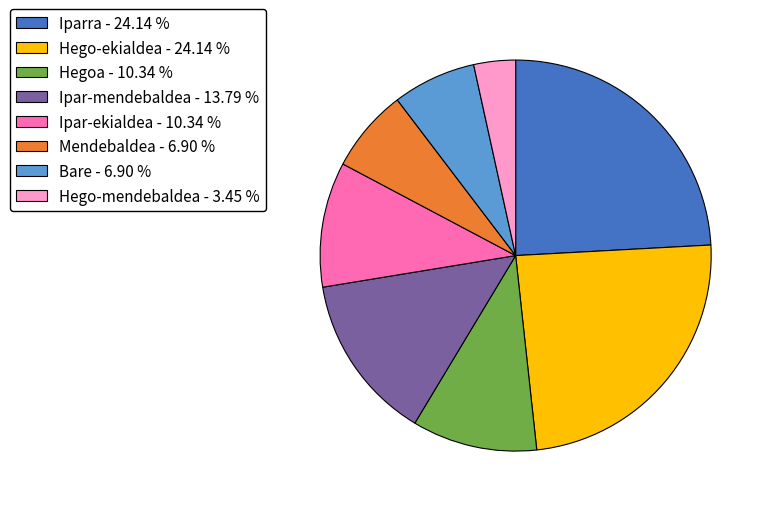

Is there a majority slice in this chart?

No